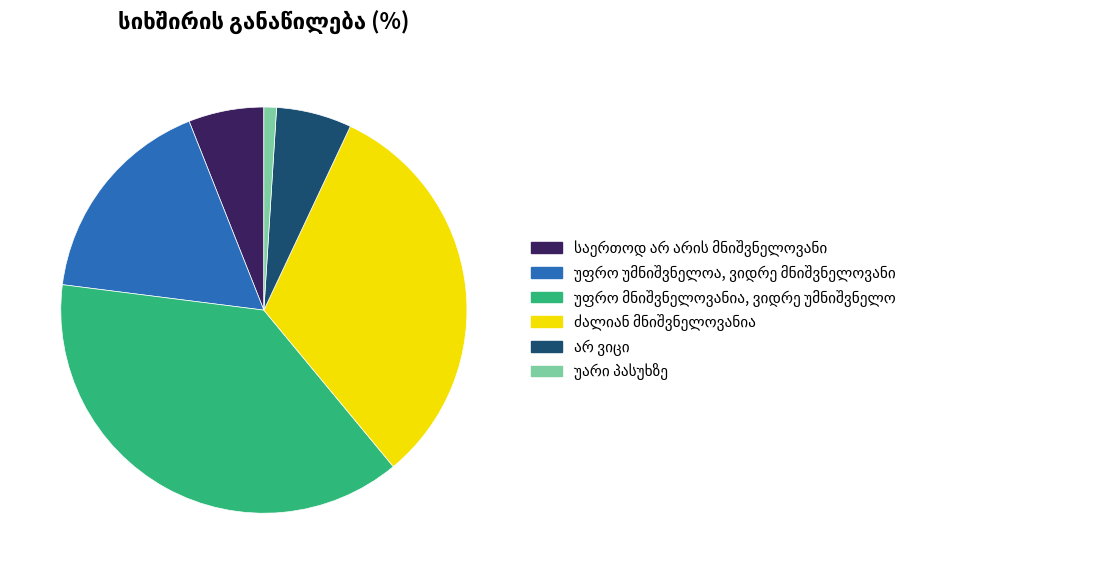

Is there any slice that represents more than half of the pie?

No